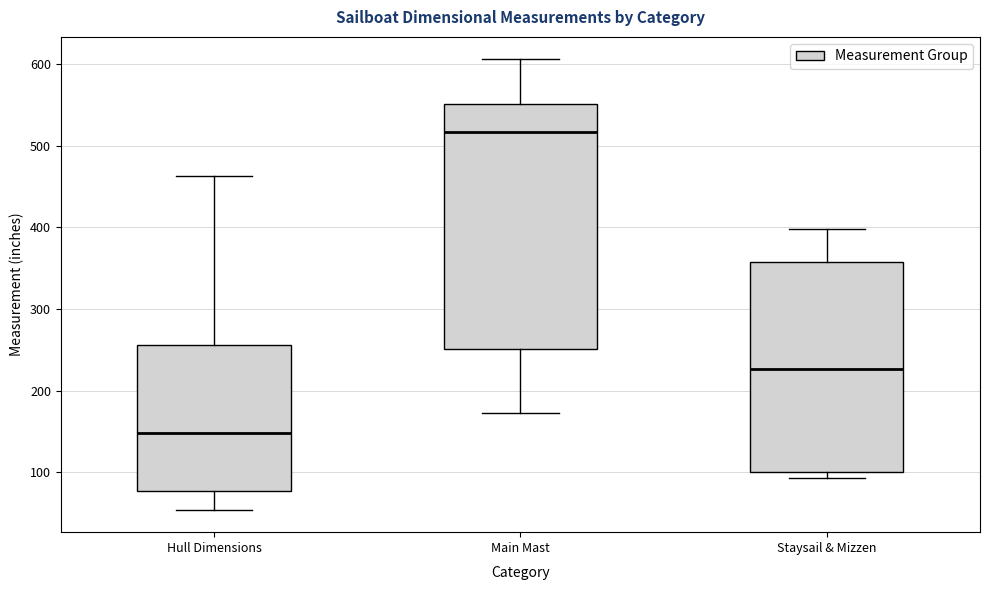

Reading left to right, transcribe this box plot: for each box, give where its median line is, the range the box spans, and where its two whiskers end, as read against the y-axis. The values are not printed on the chart, so give them approximately, as read against the axis.

Hull Dimensions: median 150, box 80 to 260, whiskers 50 to 460
Main Mast: median 520, box 250 to 550, whiskers 170 to 610
Staysail & Mizzen: median 230, box 100 to 360, whiskers 90 to 400